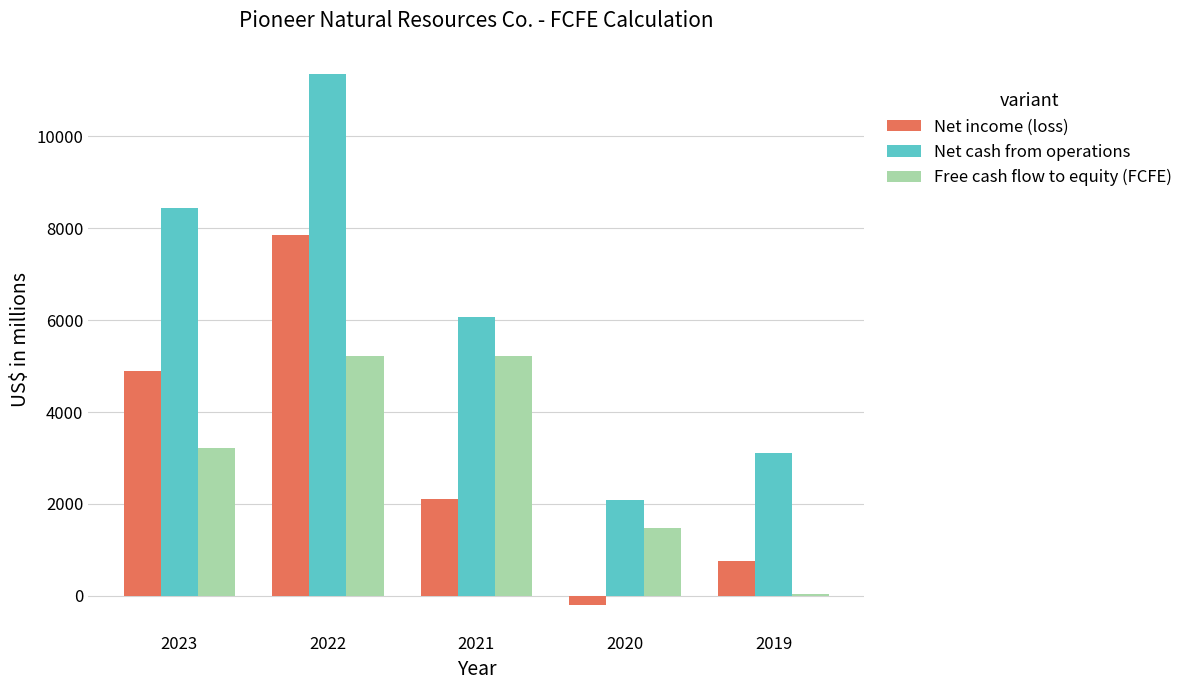

The value of Net cash from operations at 2021 is 2132. True or false?

False